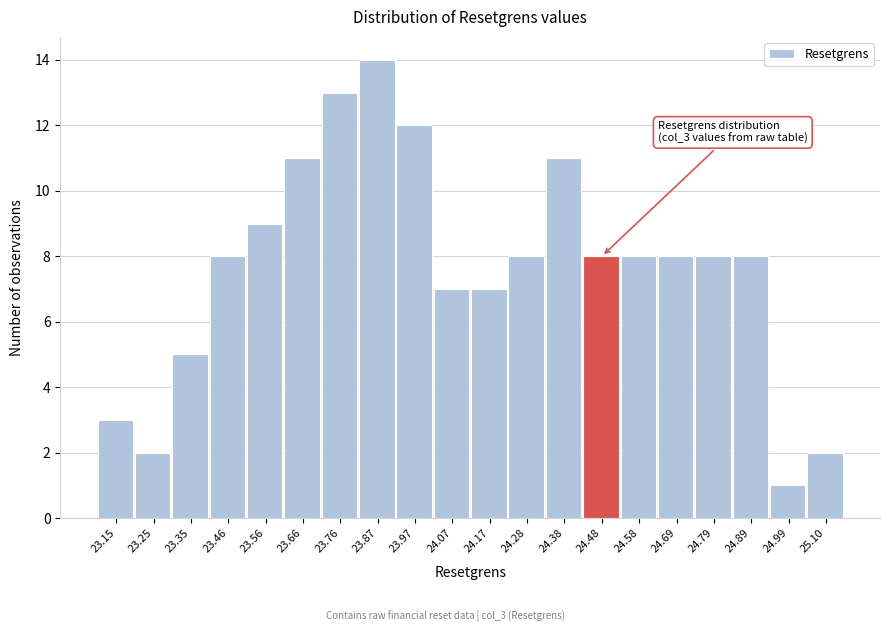

Reading left to right, extract all data points from this chart.

3	2	5	8	9	11	13	14	12	7	7	8	11	8	8	8	8	8	1	2